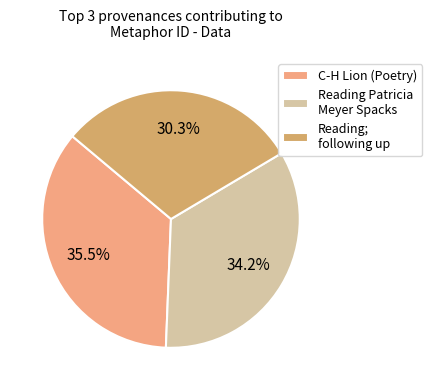

What is the largest slice in the pie chart?

C-H Lion (Poetry)